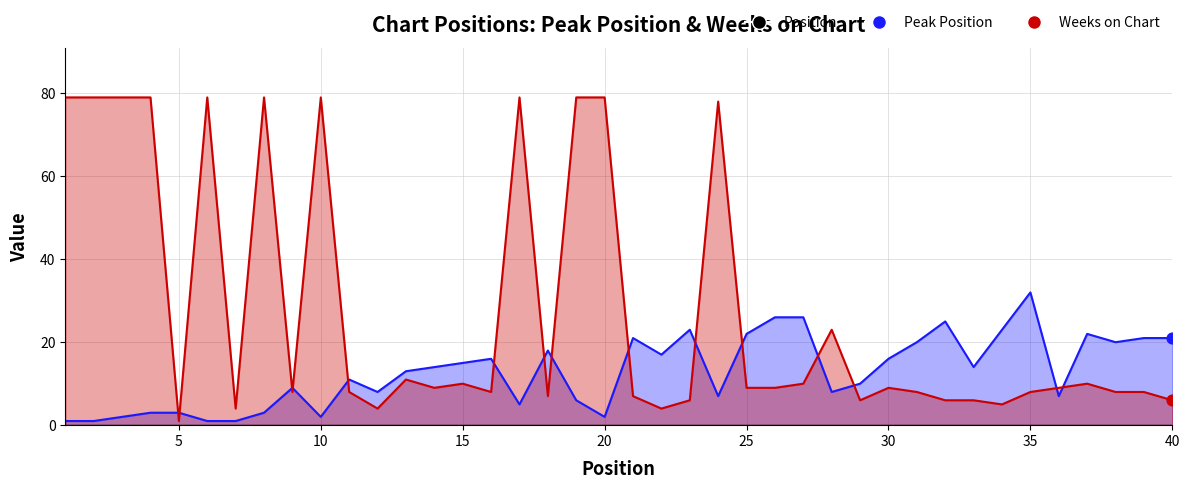

At which category is the sum across all series the highest?

19